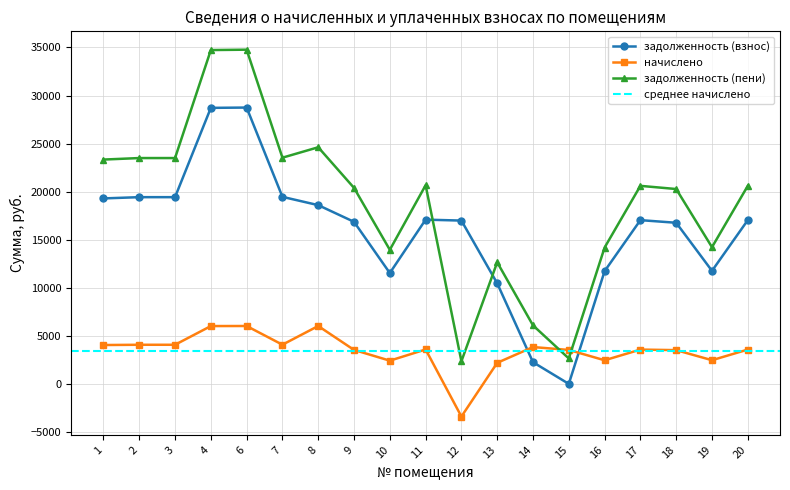

Which series ends up on top after the final intersection of начислено and задолженность (пени)?

задолженность (пени)